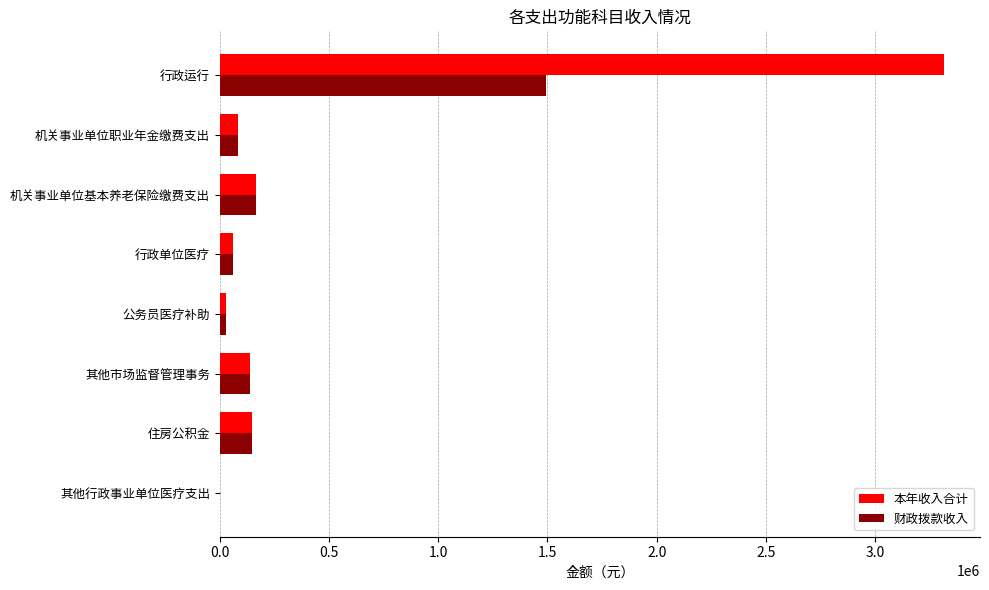

Which series has the largest total across all categories?

本年收入合计